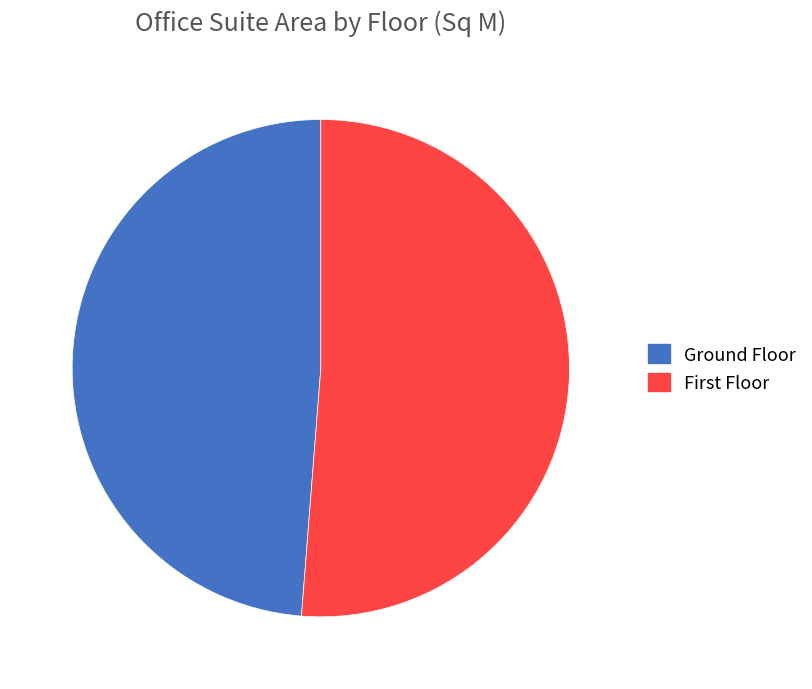

Is there a majority slice in this chart?

Yes